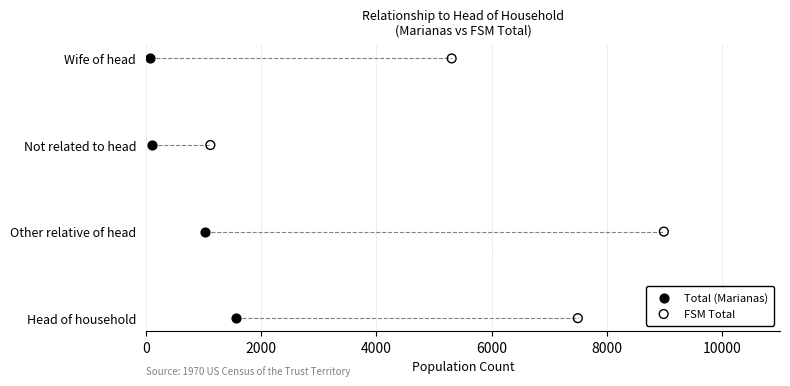

What are all the series names shown in the legend?

Total (Marianas), FSM Total